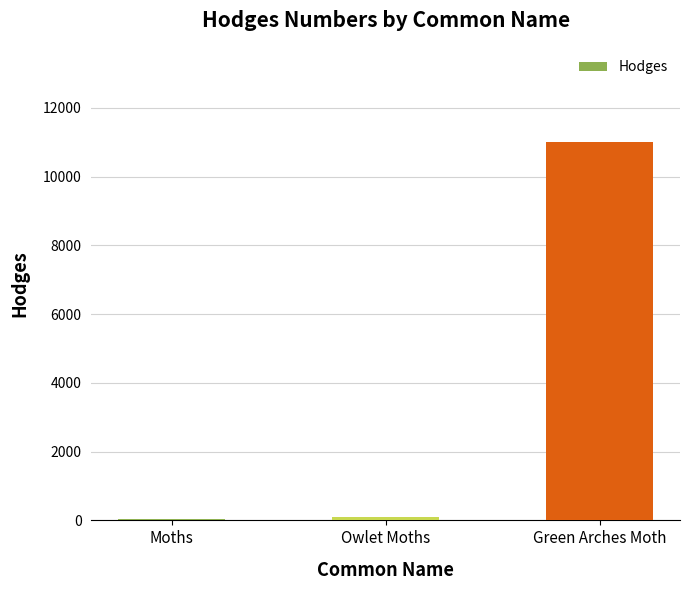

How many values exceed 93?

2